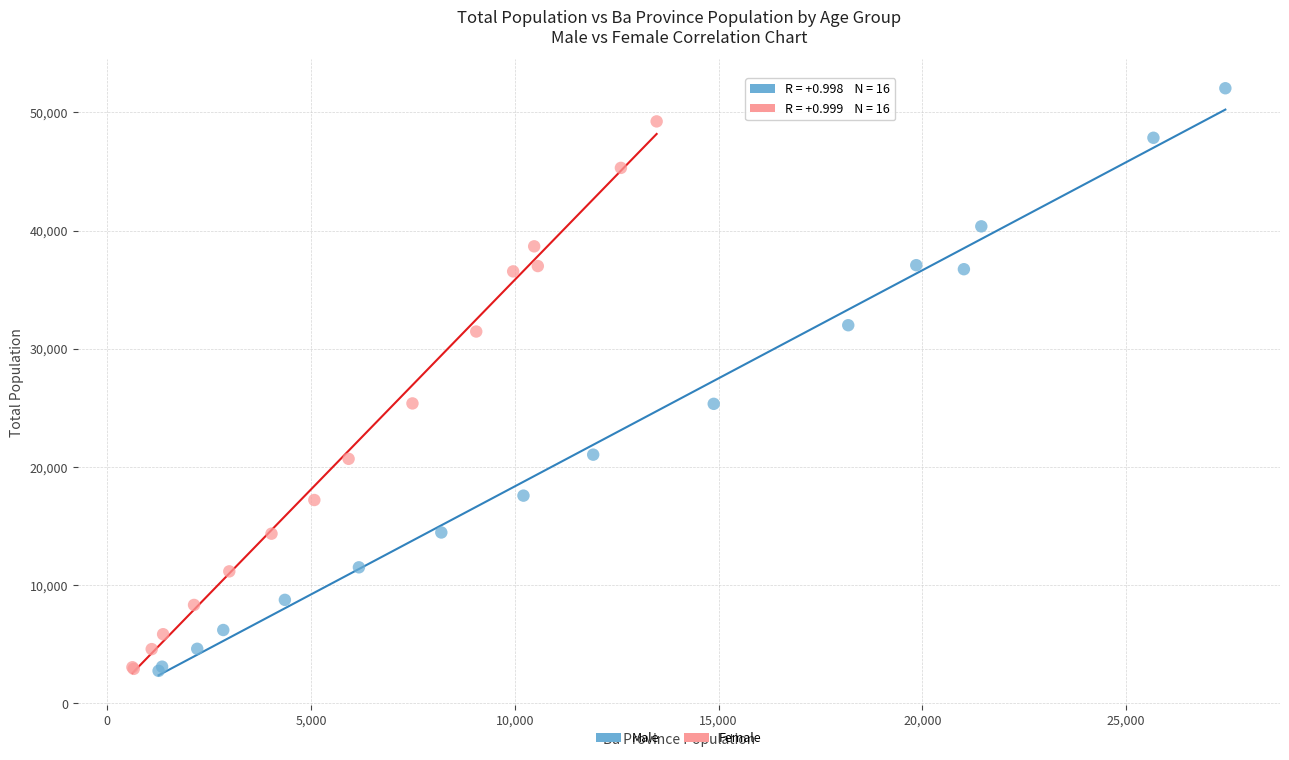

What are all the series names shown in the legend?

Male, Female